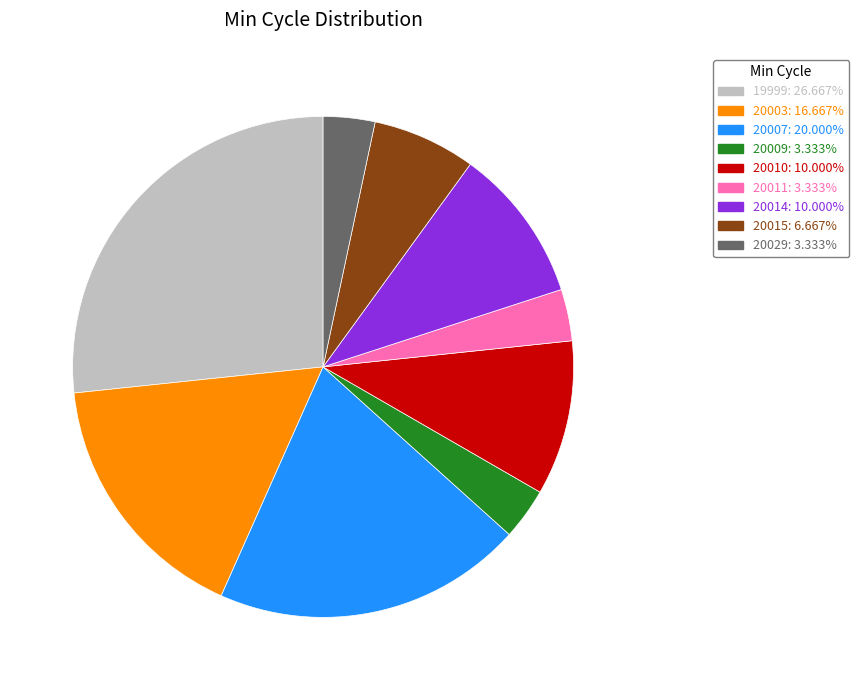

Is there any slice that represents more than half of the pie?

No